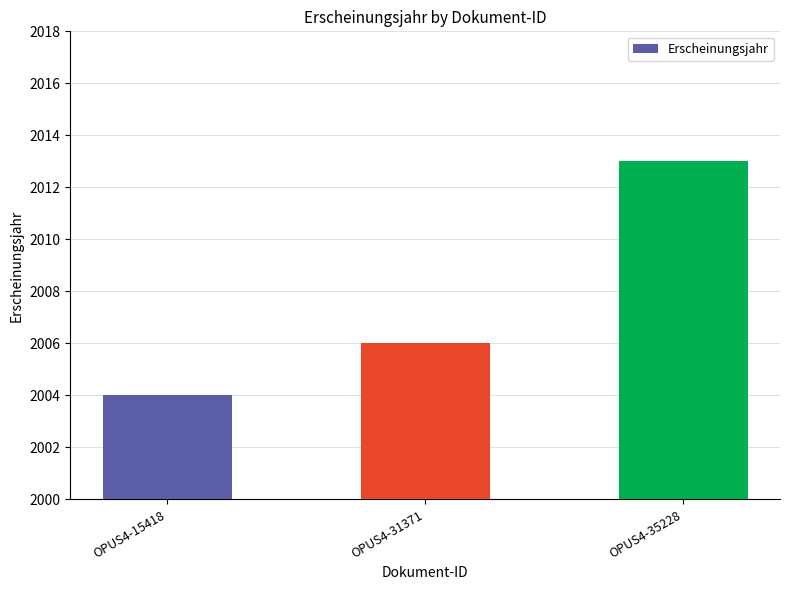

What is the approximate value at OPUS4-15418?

2004